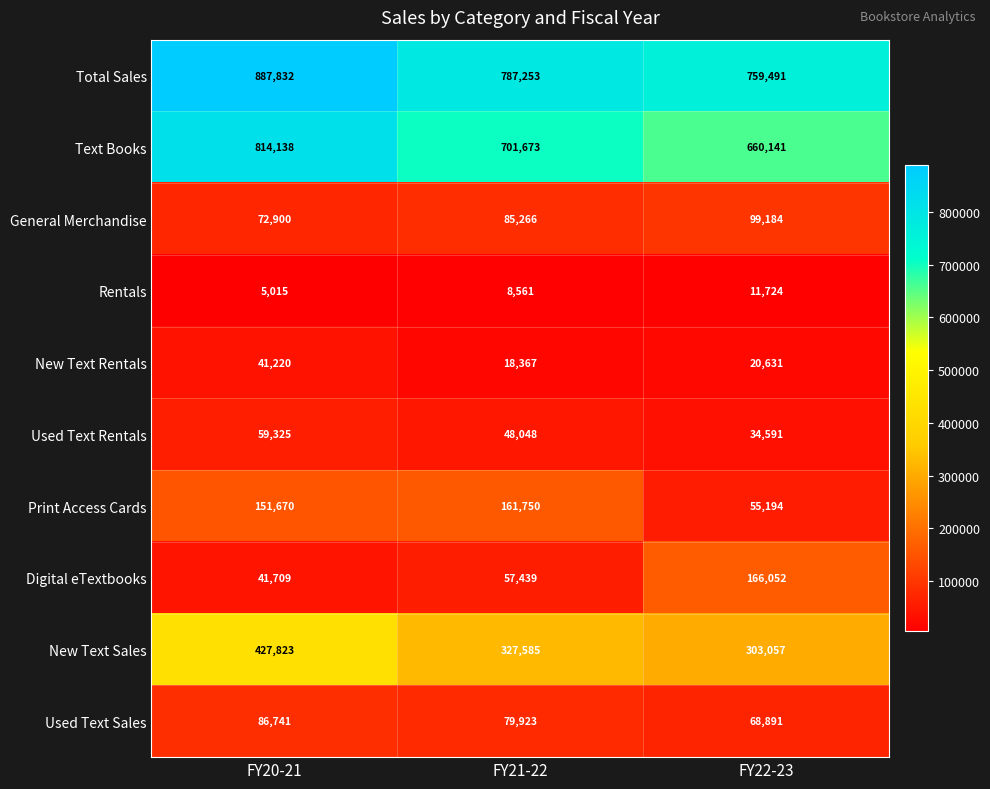

What is the minimum value shown in the chart?

5015